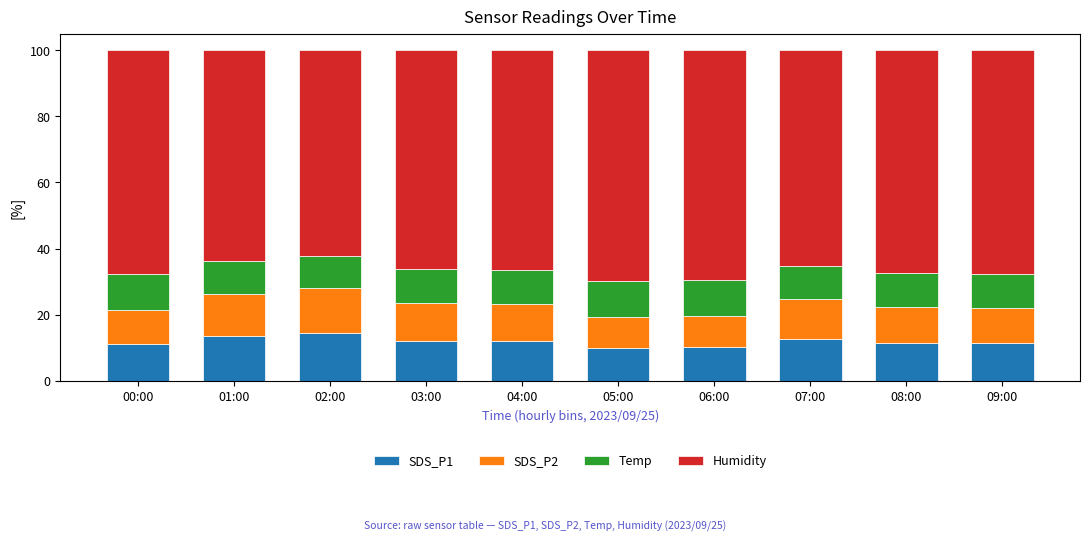

Are the bars horizontal?

No